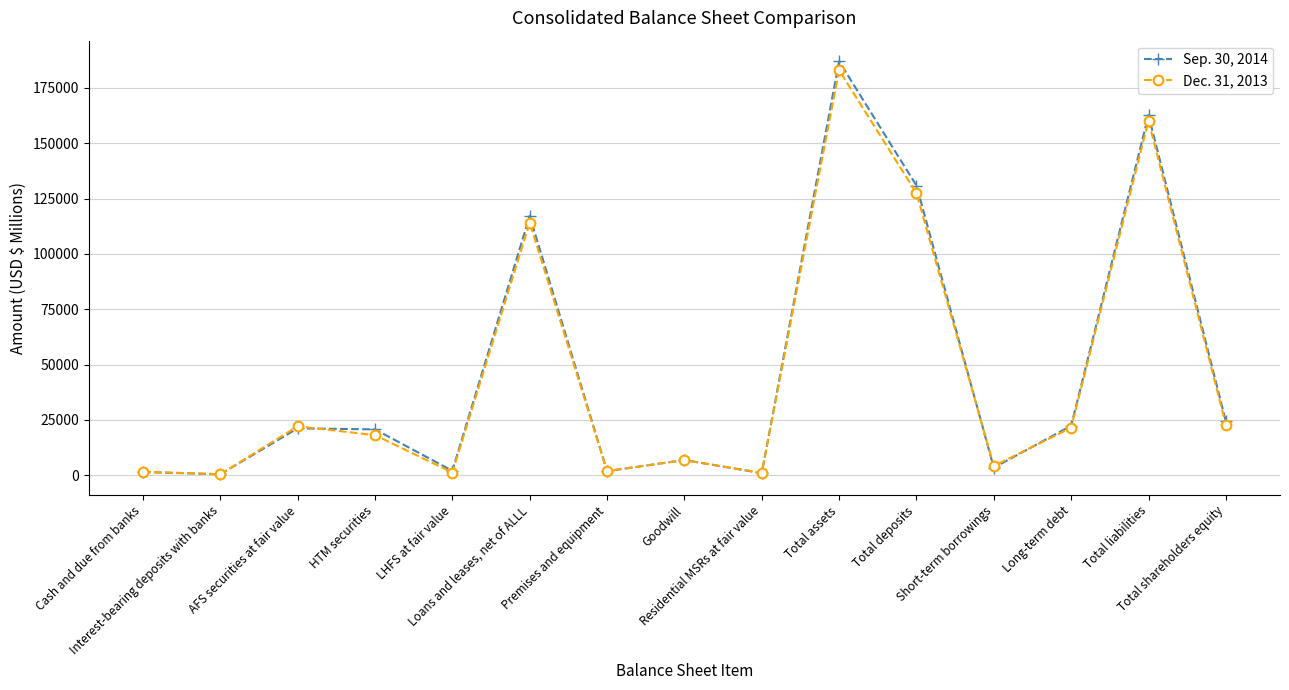

At how many categories does at least one series exceed 105915?

4